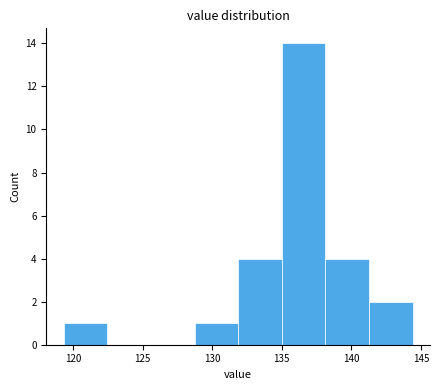

Which range on the x-axis has the tallest bar?

135.0 to 138.0